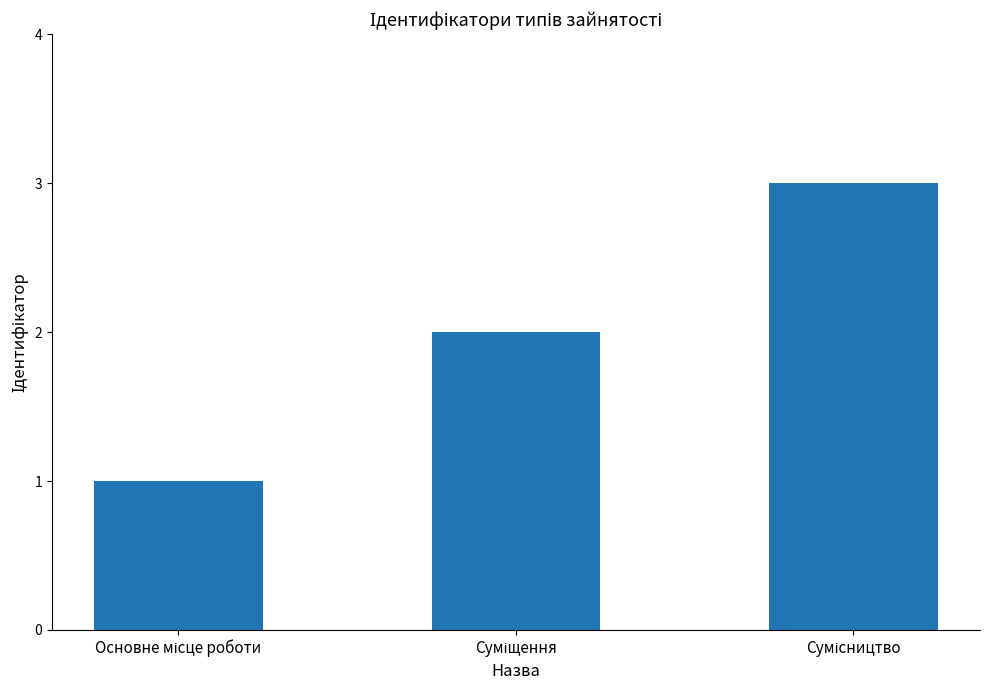

What is the smallest value displayed?

1